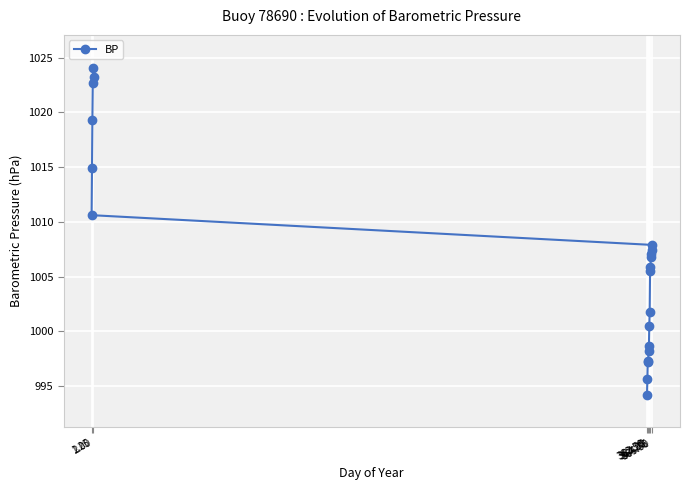

What is the average value?

1006.9